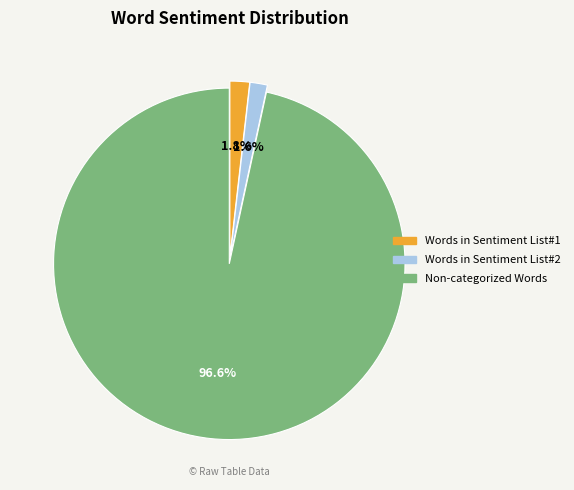

How many segments does this pie chart have?

3